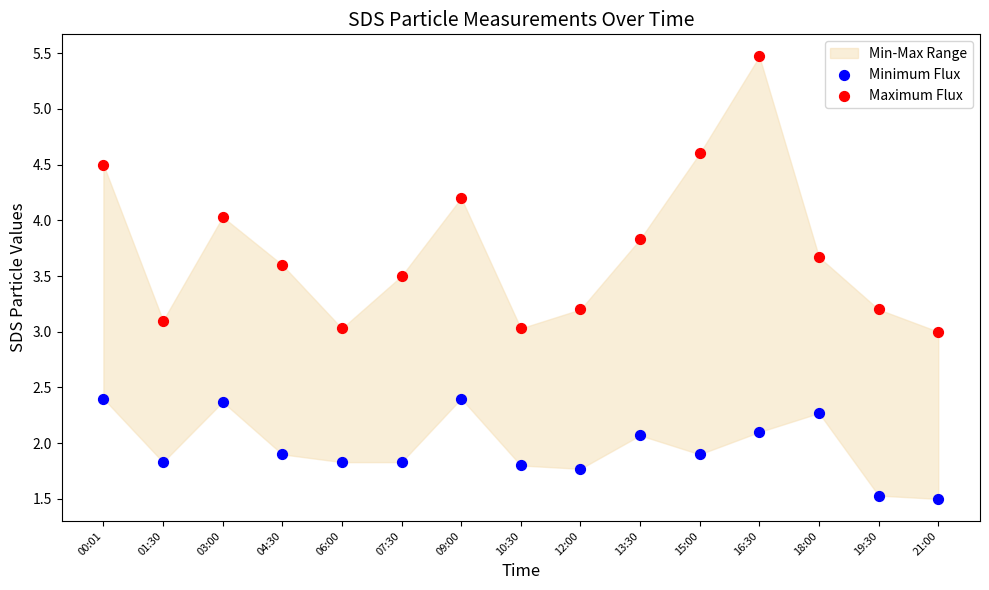

Across all data points, what is the range of X values (max minus min)?

1.0